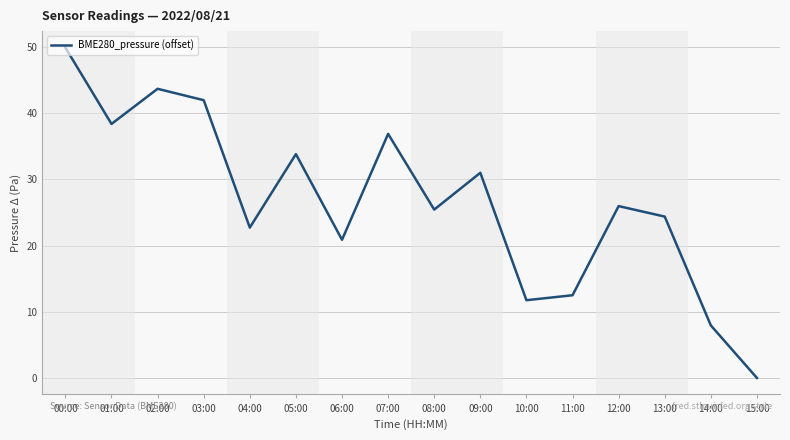

Reading right to left, extract all data points from this chart.

0.0	7.9	24.4	26.0	12.5	11.8	31.0	25.4	36.9	20.9	33.8	22.7	42.0	43.7	38.4	49.9